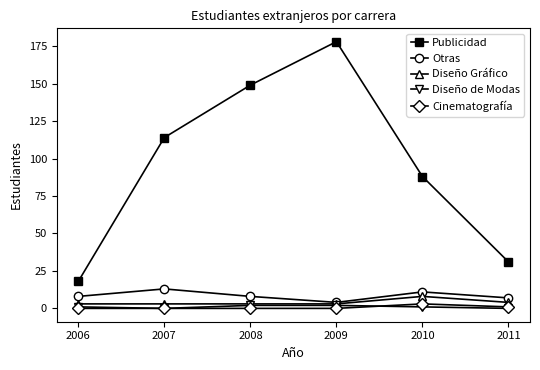

Which series changed the most between 2007 and 2008?

Publicidad